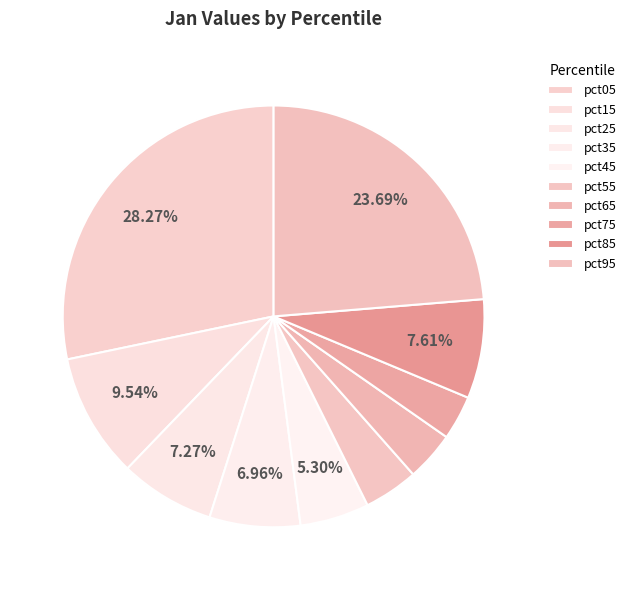

Count the number of slices in the pie.

10